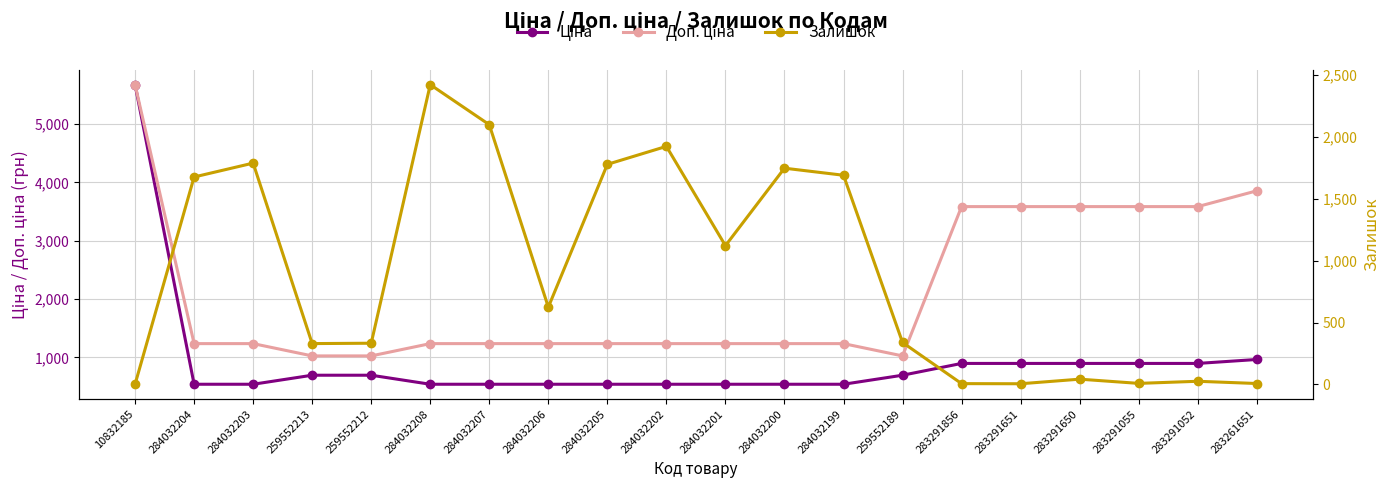

The Доп. ціна series shows 1617.3 at 284032204. True or false?

False